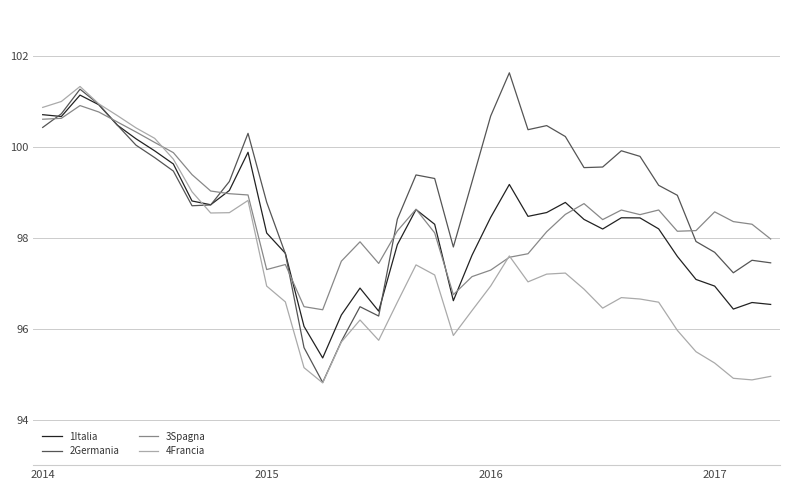

What is the smallest value displayed?

94.8